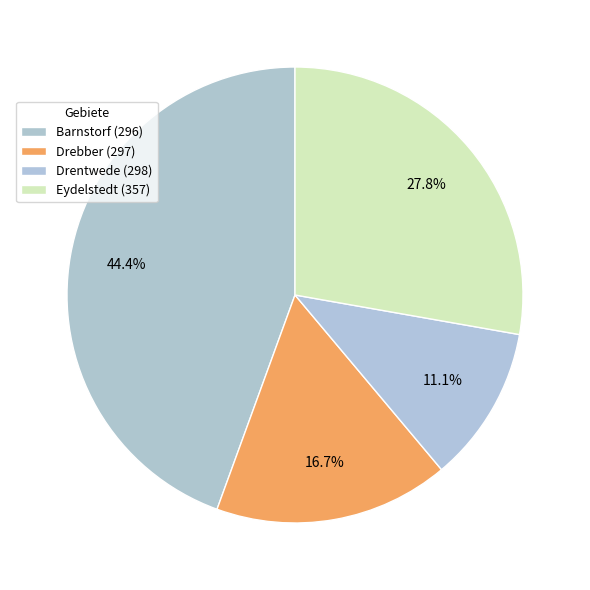

Count the number of slices in the pie.

4